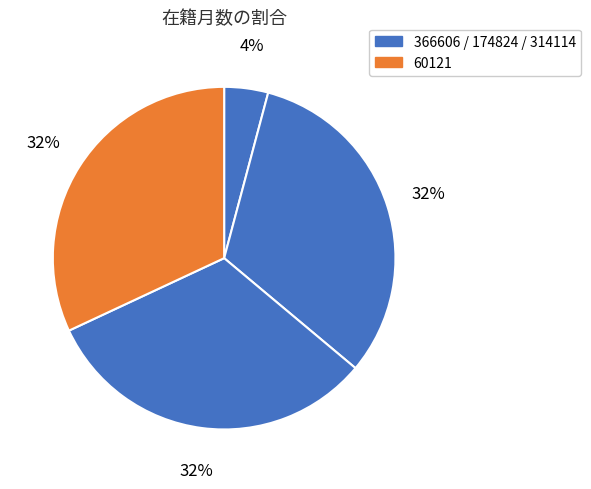

How many slices are in this pie chart?

4